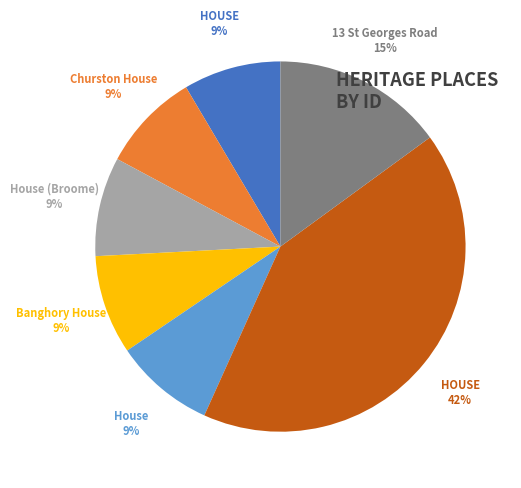

Is there any slice that represents more than half of the pie?

No